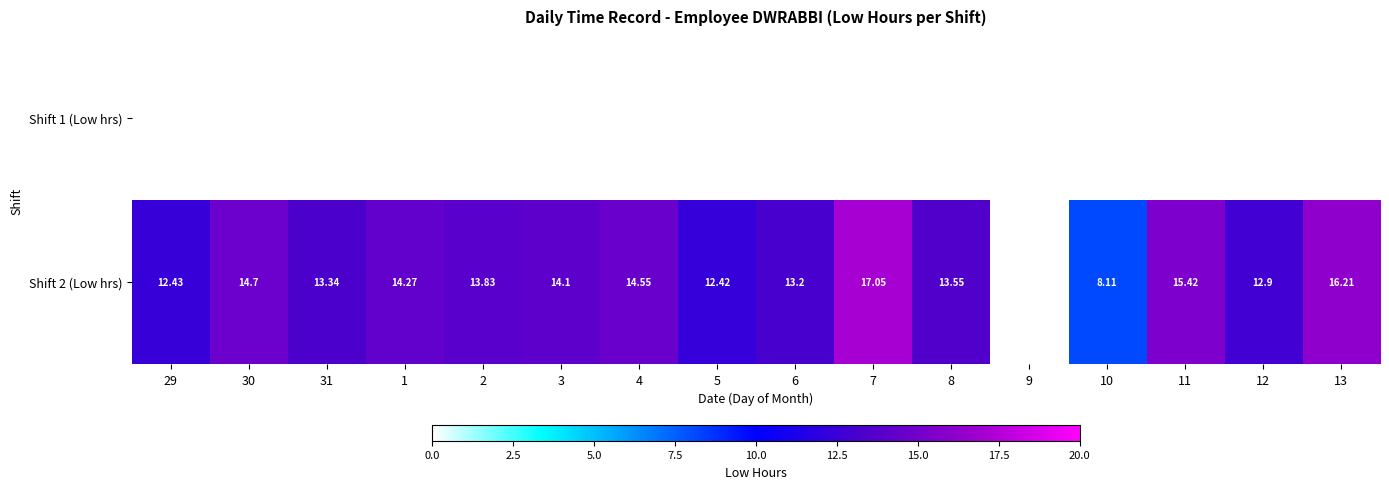

How many data points does each series have?

16